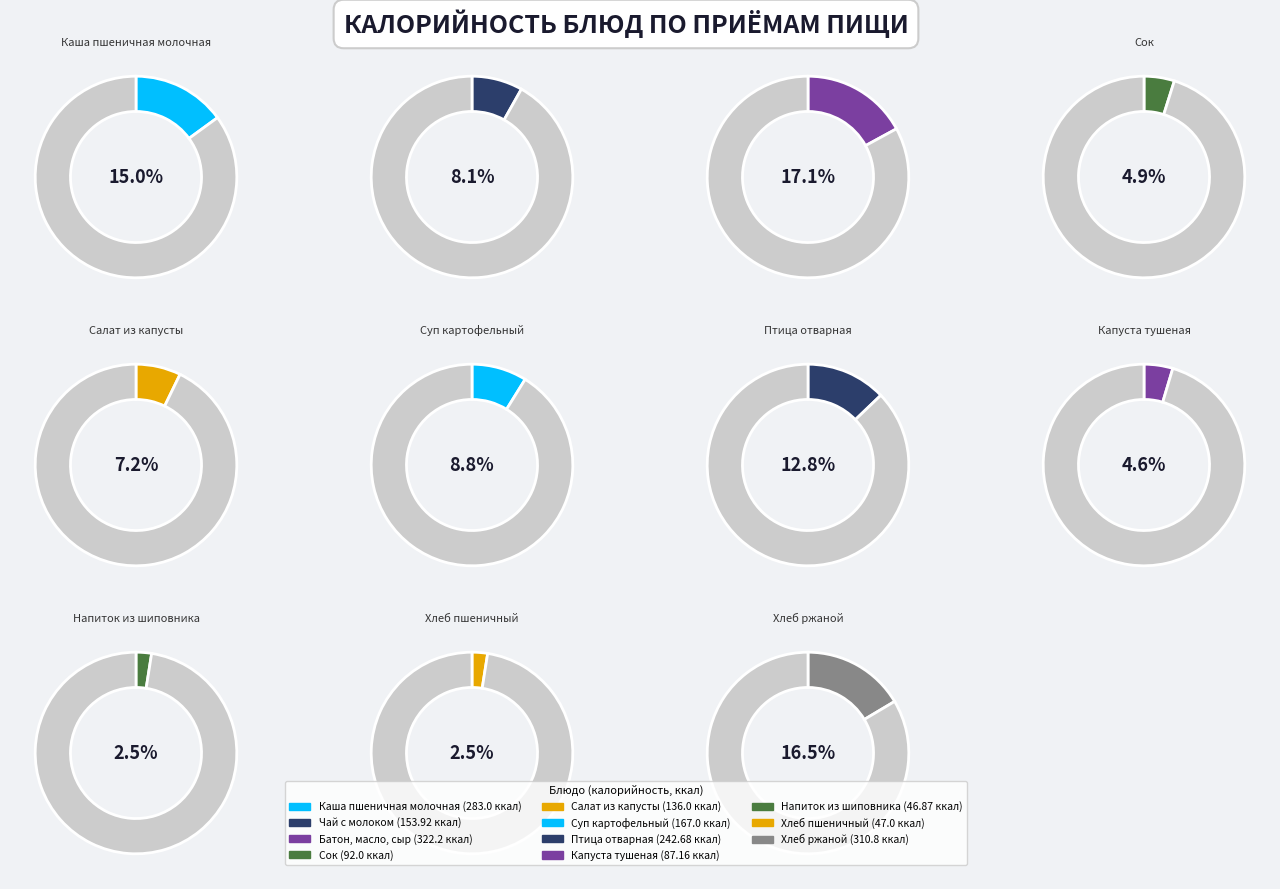

Count the number of slices in the pie.

11